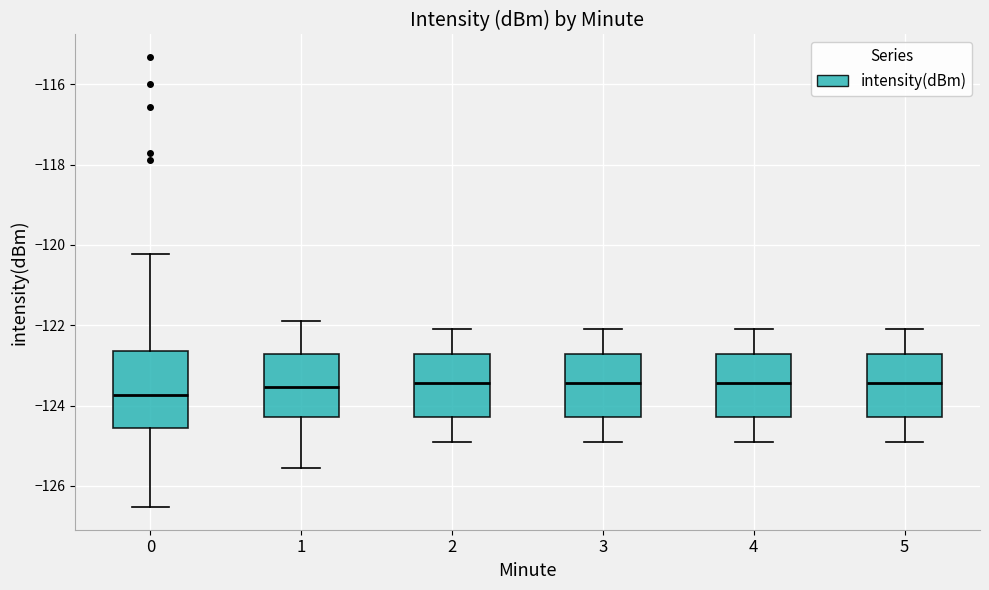

Reading left to right, transcribe this box plot: for each box, give where its median line is, the range the box spans, and where its two whiskers end, as read against the y-axis. The values are not printed on the chart, so give them approximately, as read against the axis.

0: median -123.8, box -124.6 to -122.6, whiskers -126.6 to -120.2
1: median -123.6, box -124.2 to -122.8, whiskers -125.6 to -121.8
2: median -123.4, box -124.2 to -122.8, whiskers -124.8 to -122.0
3: median -123.4, box -124.2 to -122.8, whiskers -124.8 to -122.0
4: median -123.4, box -124.2 to -122.8, whiskers -124.8 to -122.0
5: median -123.4, box -124.2 to -122.8, whiskers -124.8 to -122.0